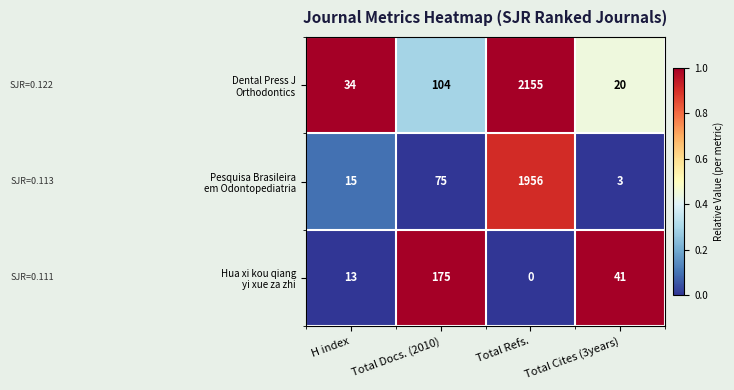

What is the total value across all series at Total Docs. (2010)?

354